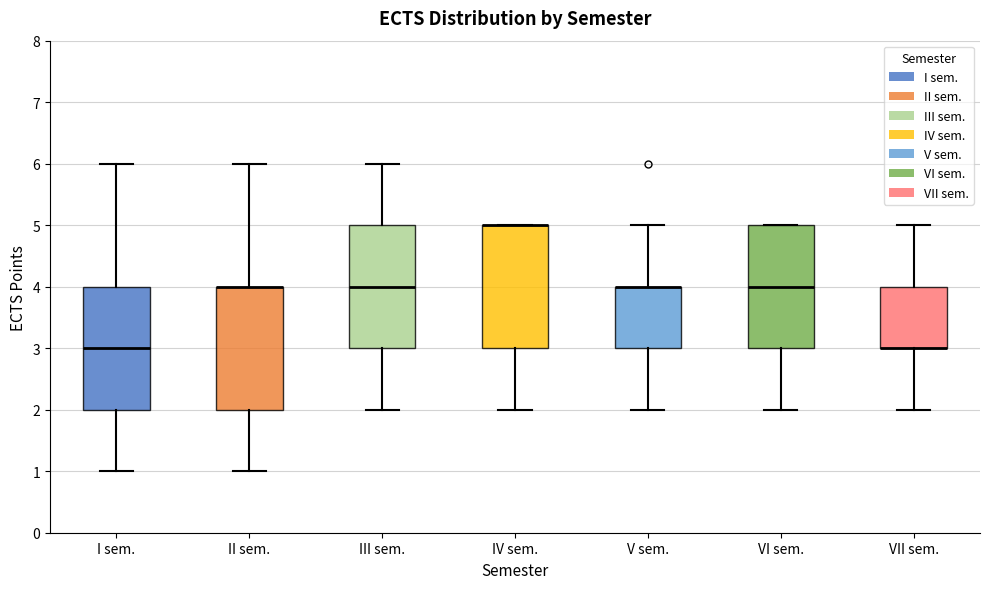

Reading left to right, transcribe this box plot: for each box, give where its median line is, the range the box spans, and where its two whiskers end, as read against the y-axis. The values are not printed on the chart, so give them approximately, as read against the axis.

I sem.: median 3, box 2 to 4, whiskers 1 to 6
II sem.: median 4 (drawn on the box's upper edge), box 2 to 4, whiskers 1 to 6
III sem.: median 4, box 3 to 5, whiskers 2 to 6
IV sem.: median 5 (drawn on the box's upper edge), box 3 to 5, whiskers 2 to 5
V sem.: median 4 (drawn on the box's upper edge), box 3 to 4, whiskers 2 to 5
VI sem.: median 4, box 3 to 5, whiskers 2 to 5
VII sem.: median 3 (drawn on the box's lower edge), box 3 to 4, whiskers 2 to 5